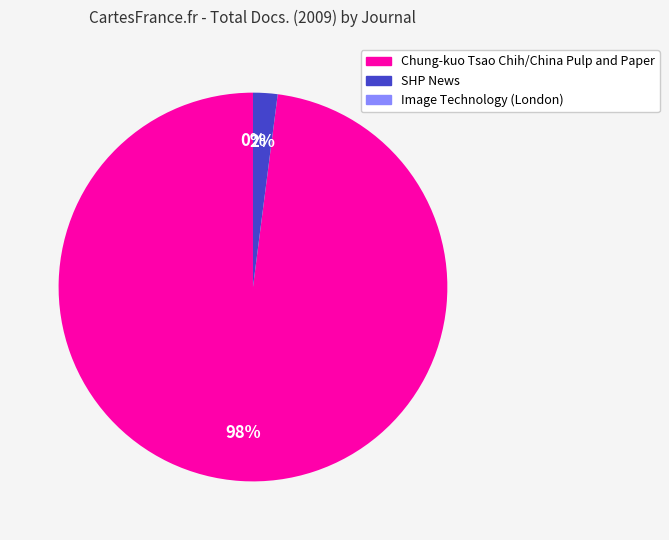

To the nearest percent, what portion does Chung-kuo Tsao Chih/China Pulp and Paper represent?

98%